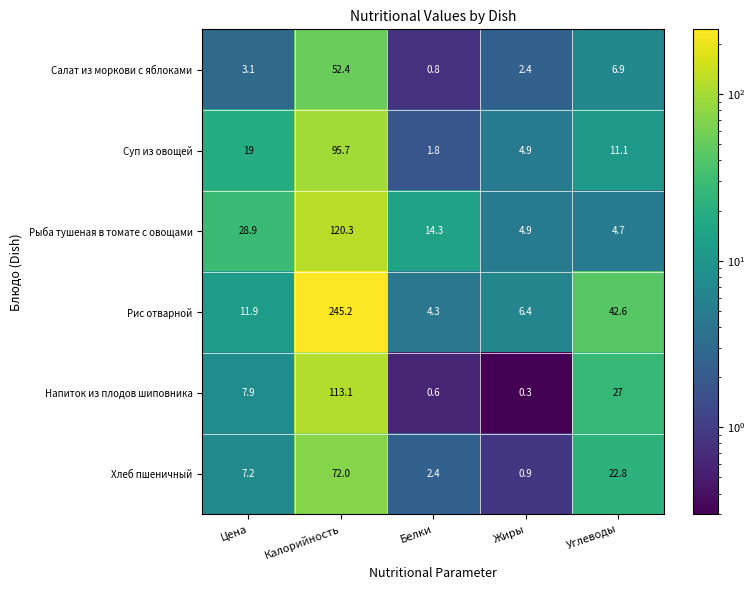

At which label is Рис отварной closest to 124?

Углеводы